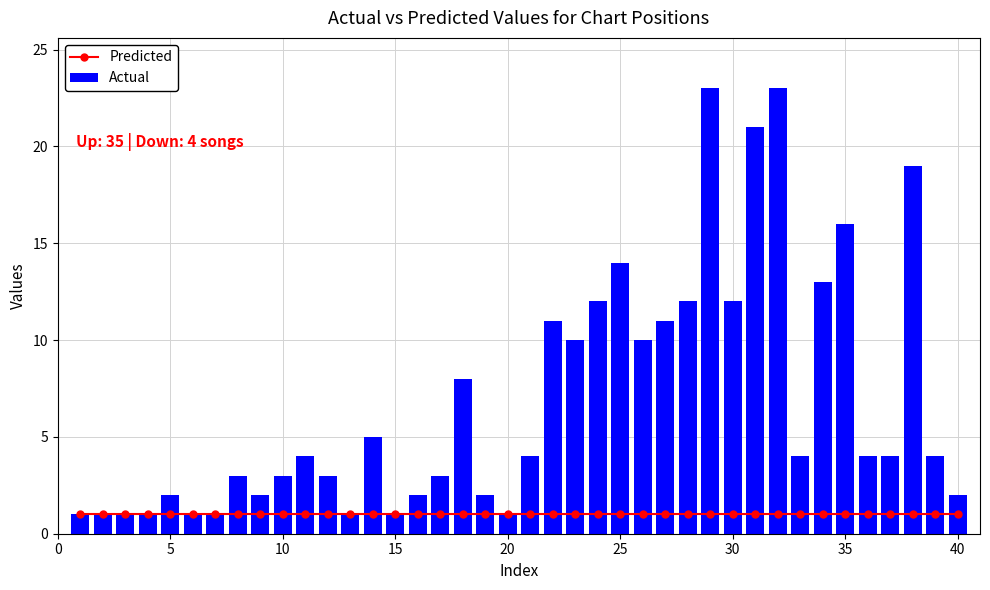

What is the sum of all Actual values?

275